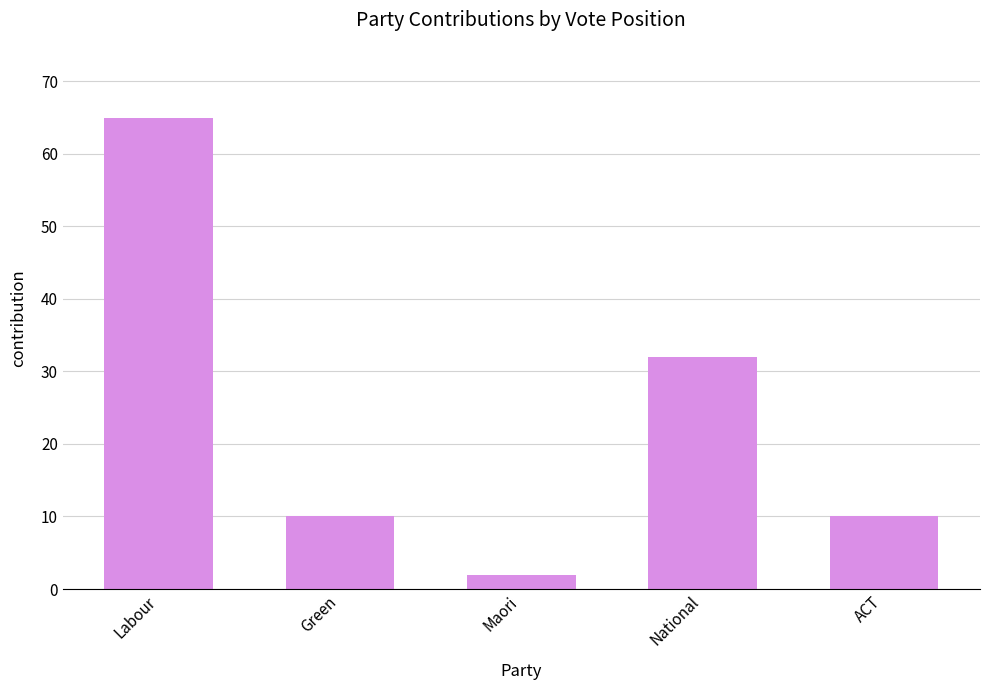

Which has a higher value, National or ACT?

National